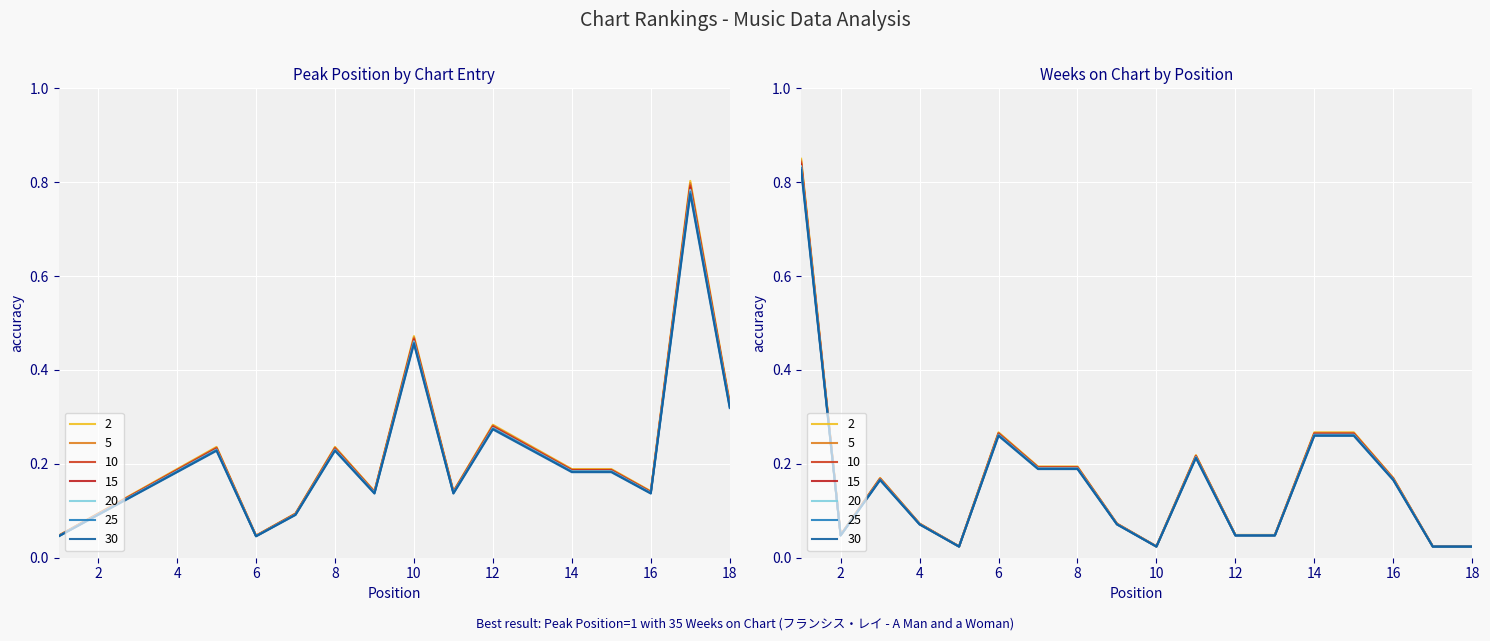

What is the value of the Peak Position point at the 4th from the left?

0.2